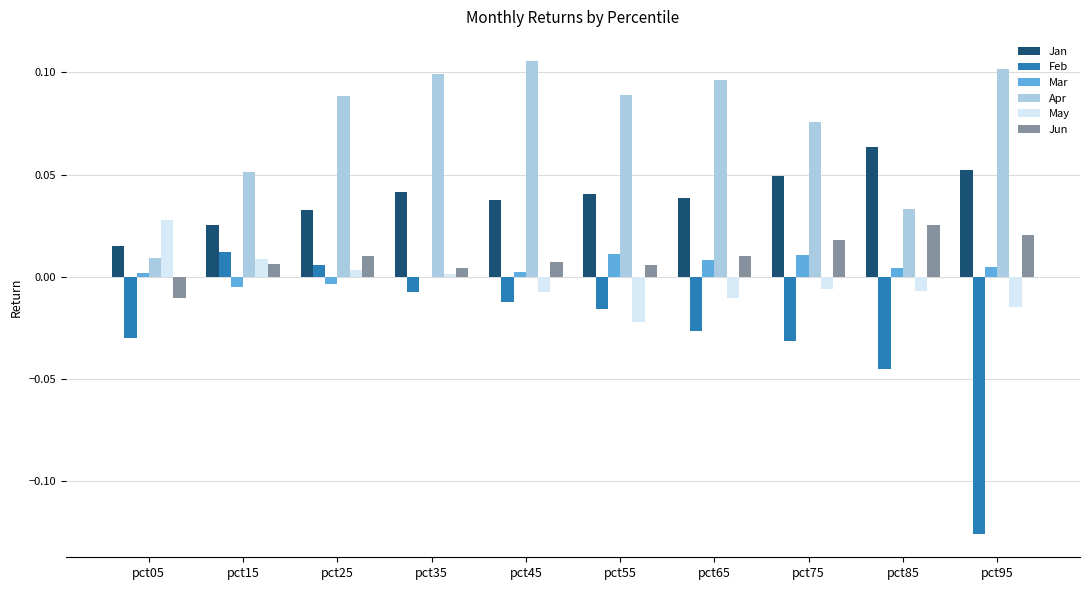

Which series has the largest total across all categories?

Apr